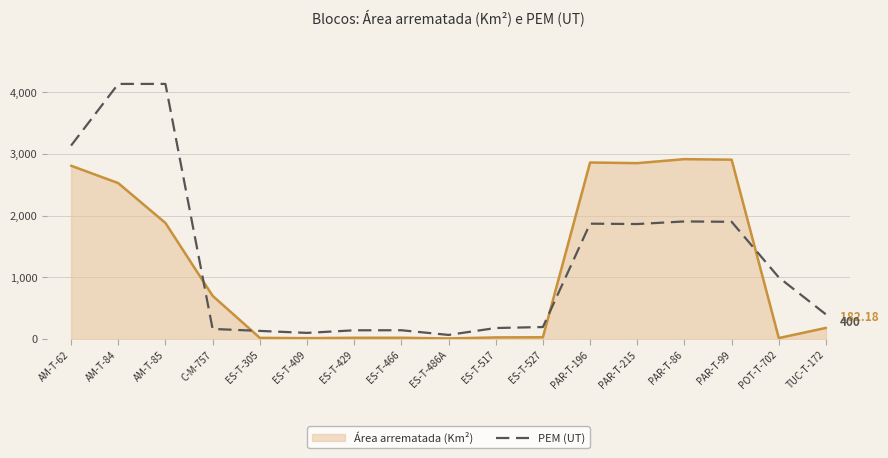

Between PAR-T-99 and TUC-T-172, which series saw the biggest shift?

Área arrematada (Km²)